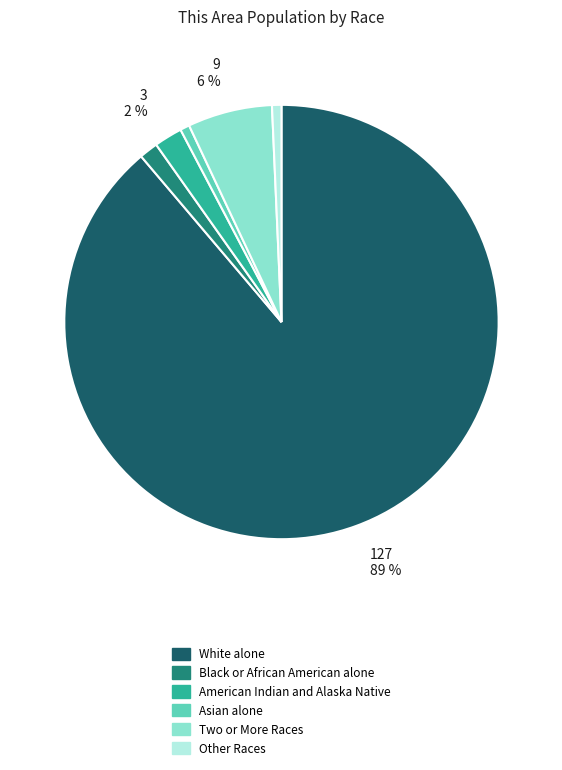

Is the sum of American Indian and Alaska Native and White alone greater than half?

Yes